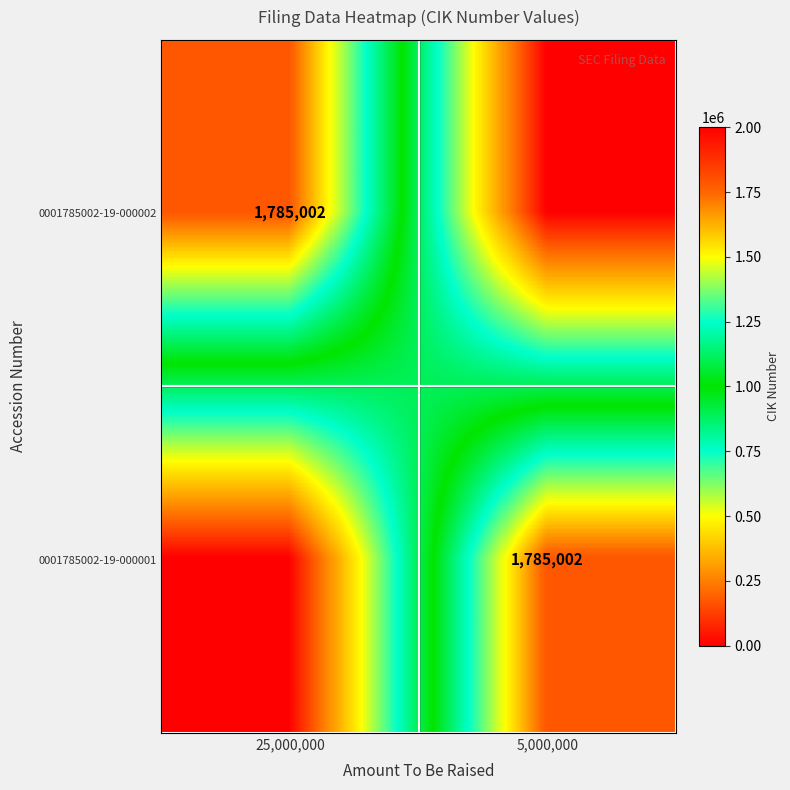

True or false: 0001785002-19-000001 has a value of 1785002 at 5,000,000.

True